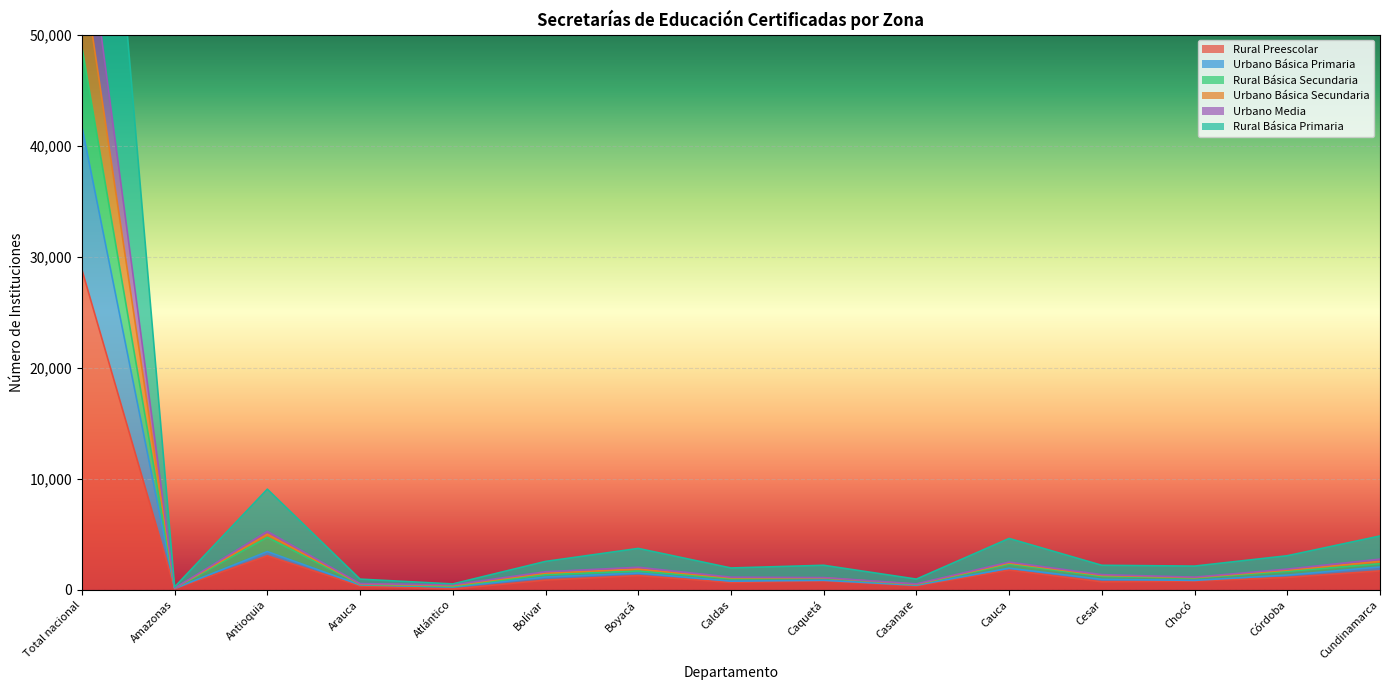

True or false: Rural Básica Primaria and Urbano Básica Secundaria cross at least once.

False